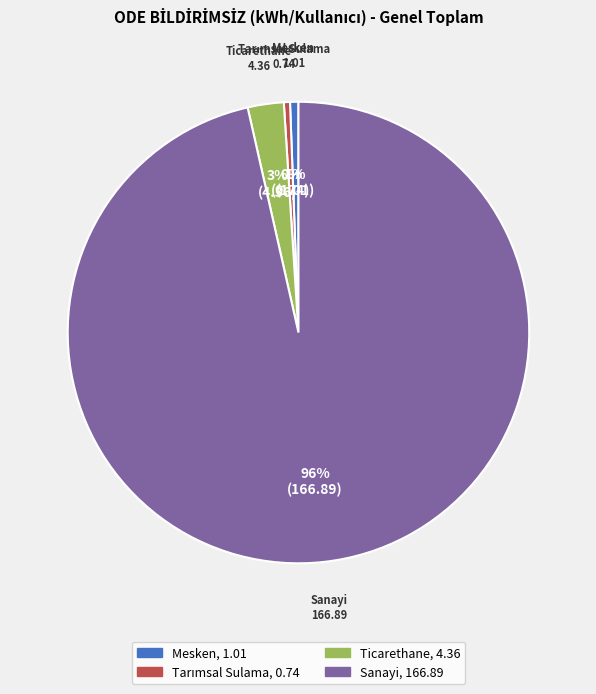

Does any single category account for the majority?

Yes